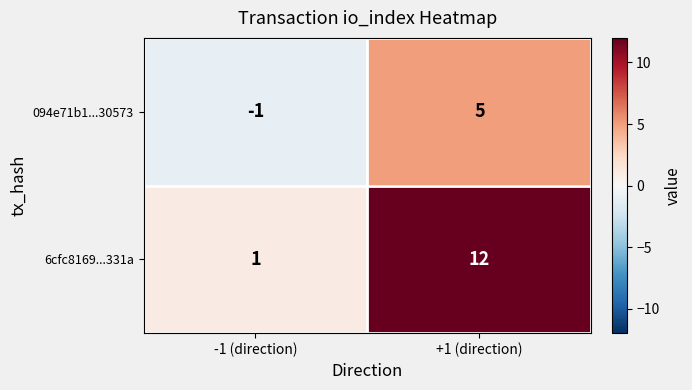

The 094e71b1...30573 series shows 0 at -1 (direction). True or false?

False